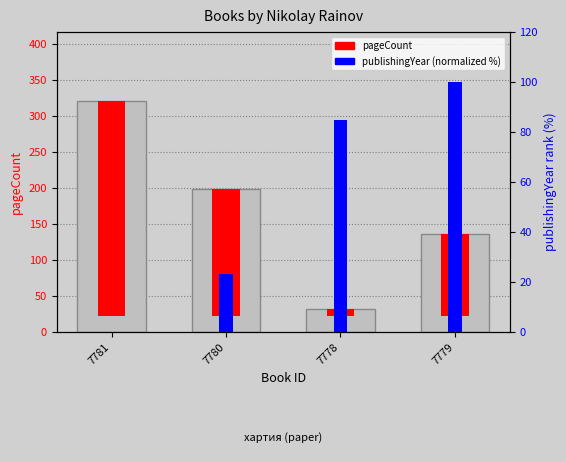

Are the bars grouped side by side (vs. stacked)?

No